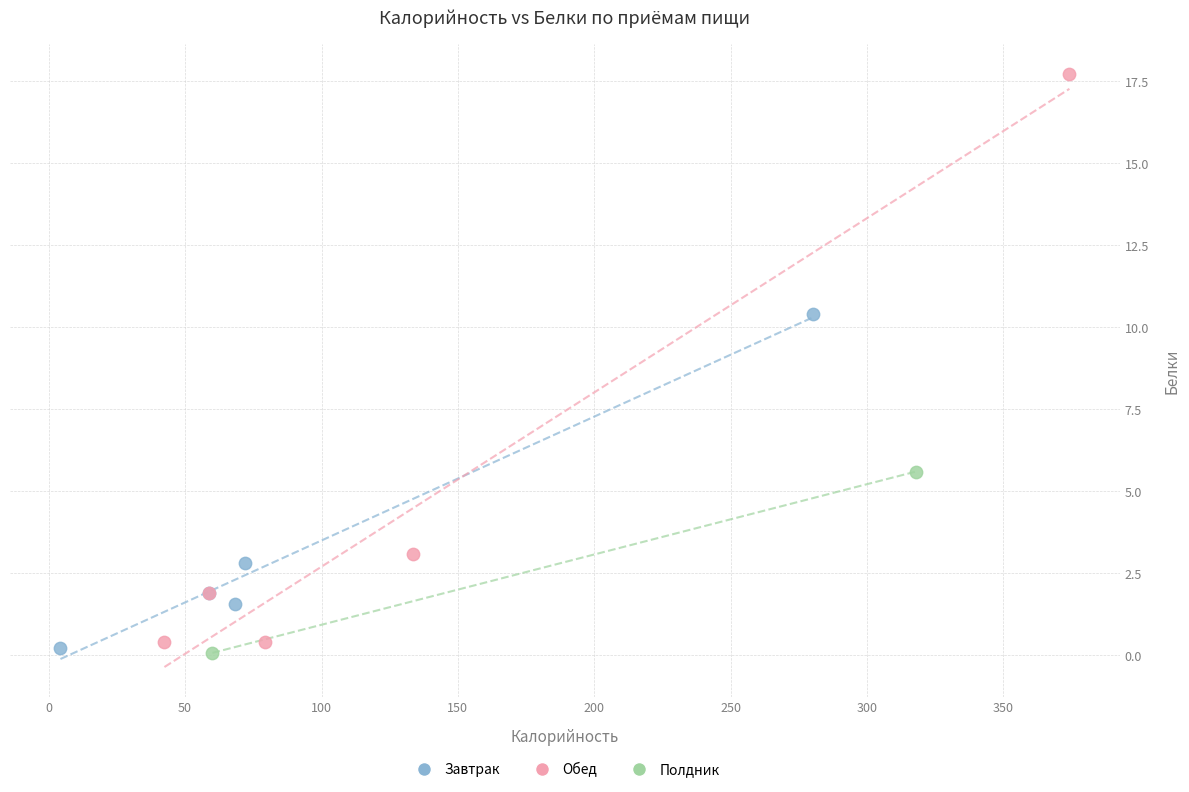

What are all the series names shown in the legend?

Завтрак, Обед, Полдник